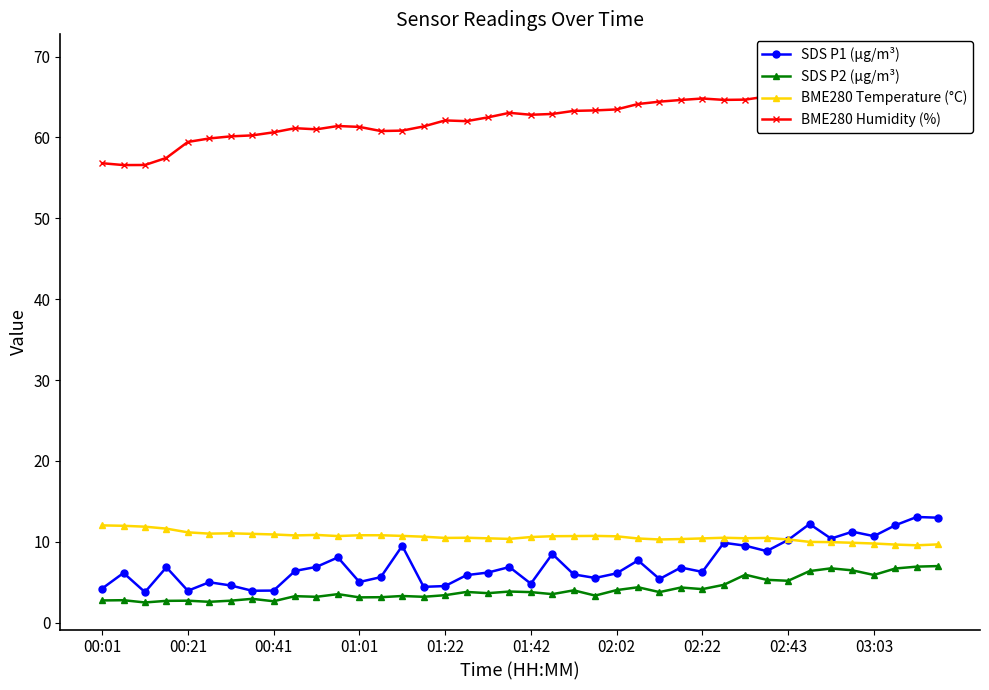

True or false: BME280 Temperature (°C) has a value of 10.3 at 02:43.

True